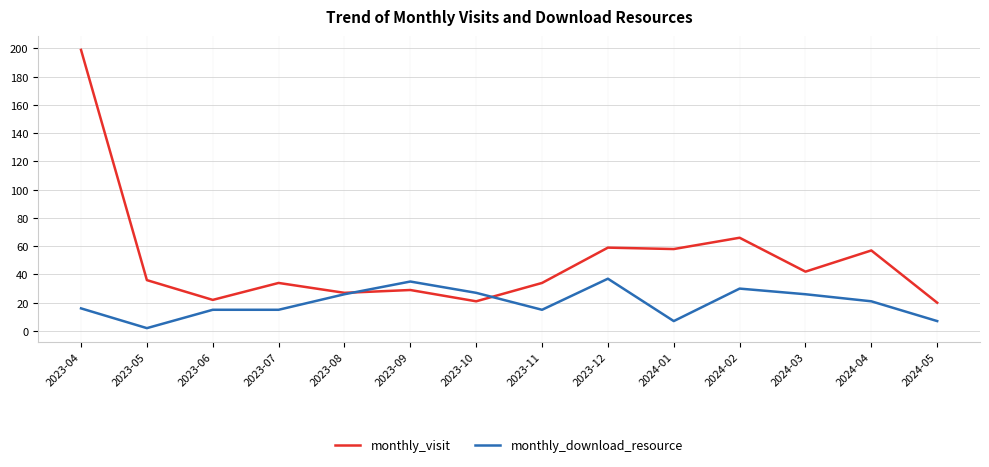

What is the lowest value of the monthly_visit series?

20